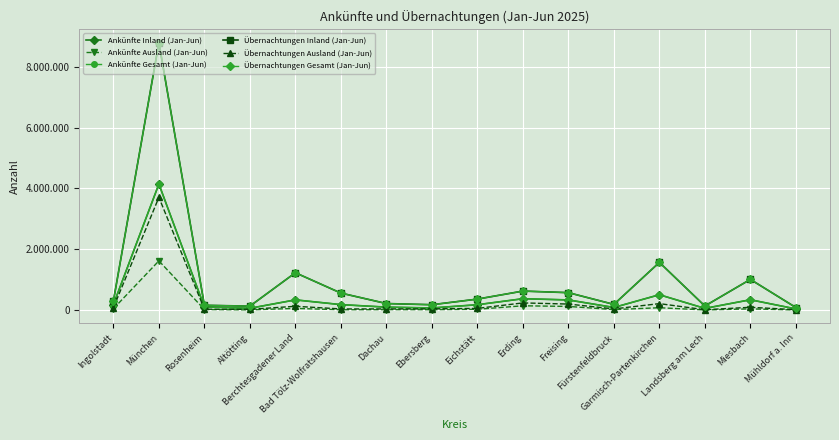

Rank the categories by Übernachtungen Inland (Jan-Jun) value from lowest to highest.

Mühldorf a. Inn, Altötting, Landsberg am Lech, Rosenheim, Ebersberg, Fürstenfeldbruck, Dachau, Ingolstadt, Eichstätt, Bad Tölz-Wolfratshausen, Freising, Erding, Miesbach, Berchtesgadener Land, Garmisch-Partenkirchen, München